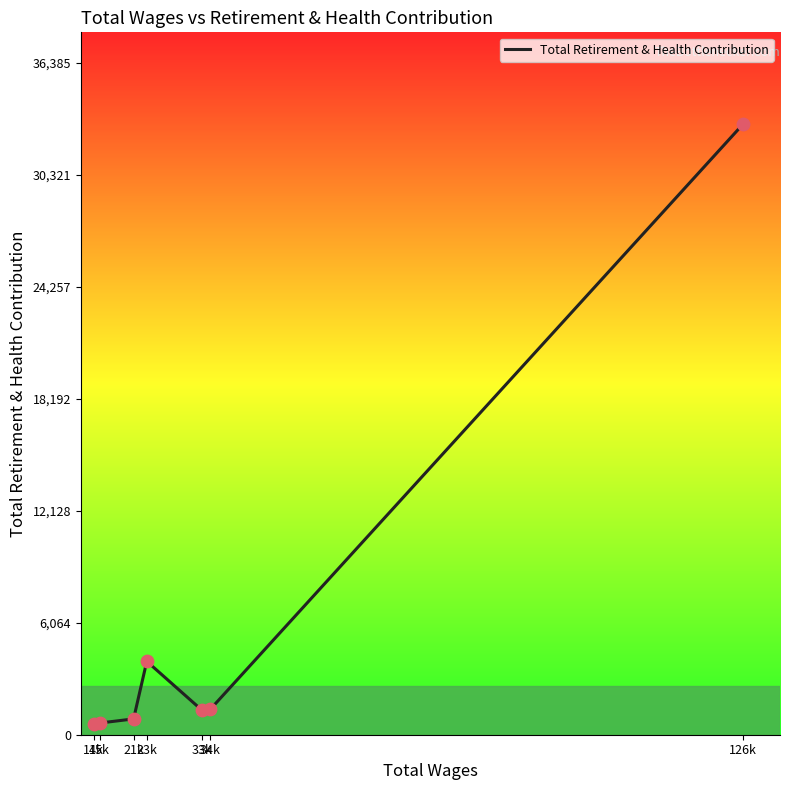

What is the change in value from 15k to 21k?

+225